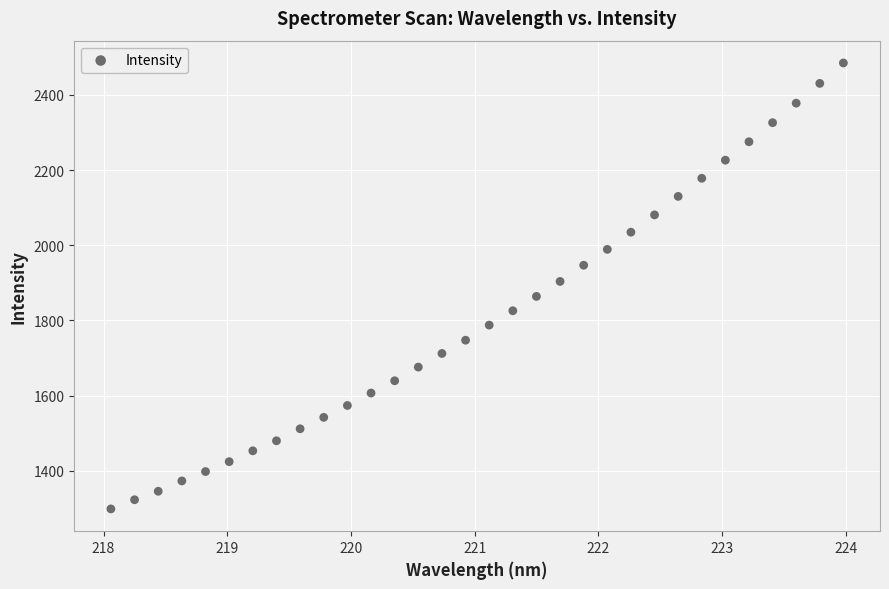

What is the range of X values (max minus min)?

5.9